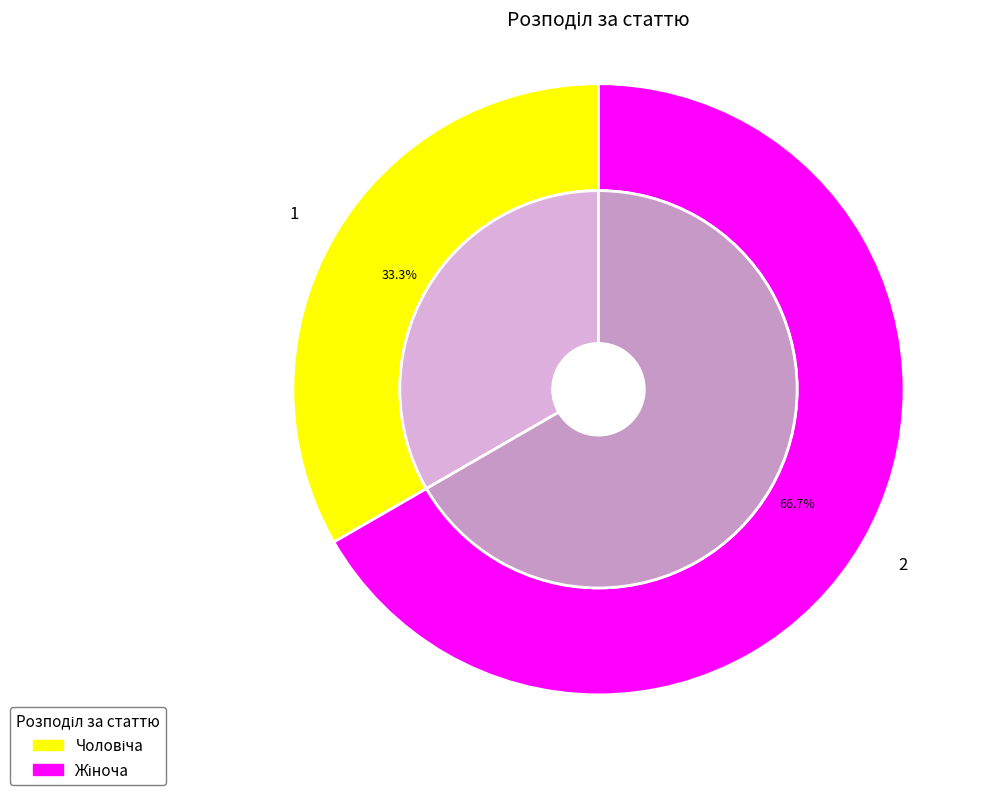

What is the smallest slice in the pie chart?

Чоловіча